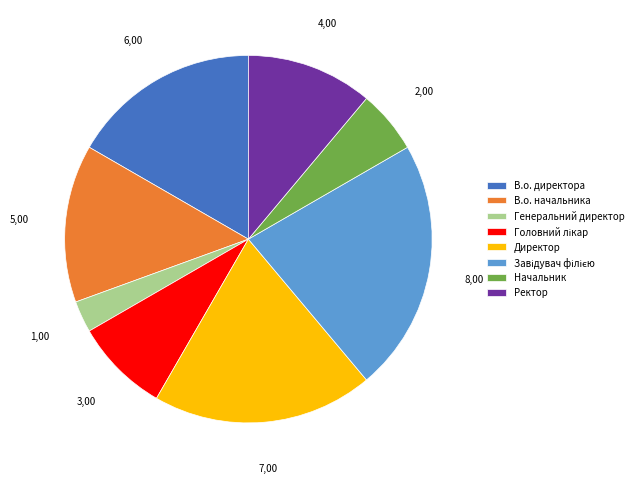

Does any single category account for the majority?

No